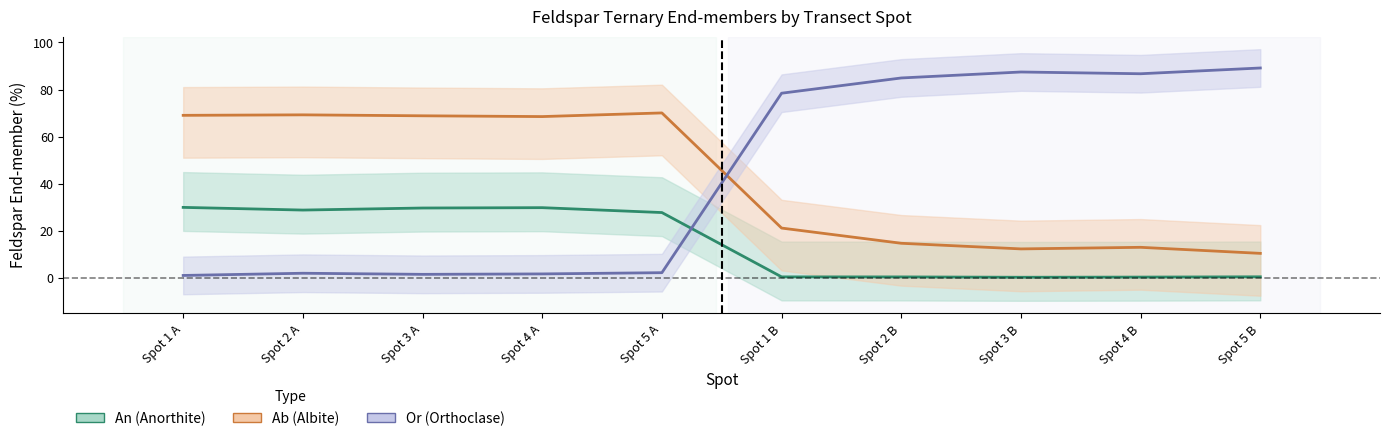

How many data points in An are less than 27?

5